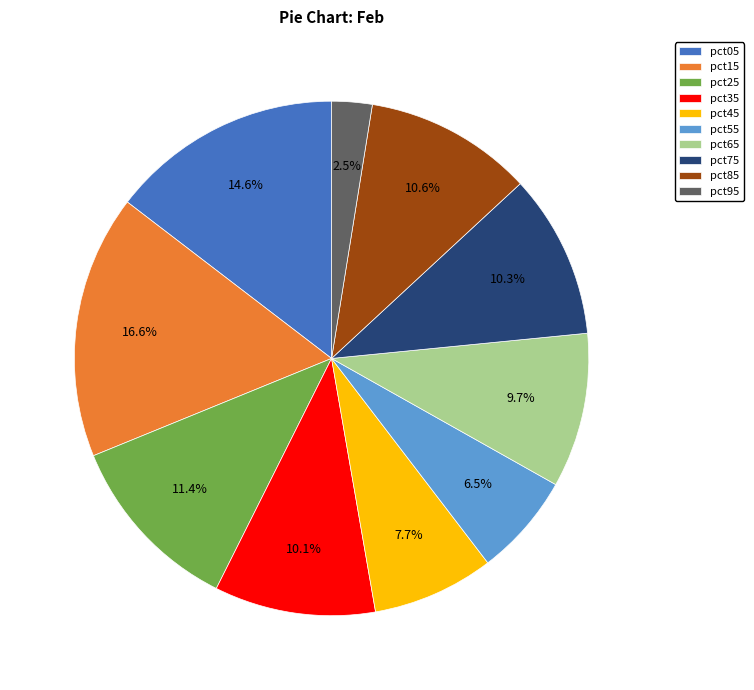

To the nearest percent, what is the average slice percentage?

10%